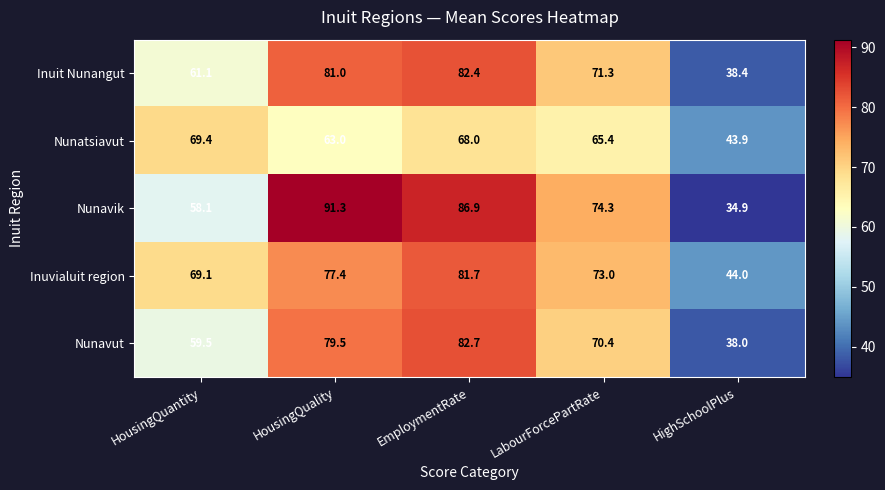

How many categories are shown in the chart?

5